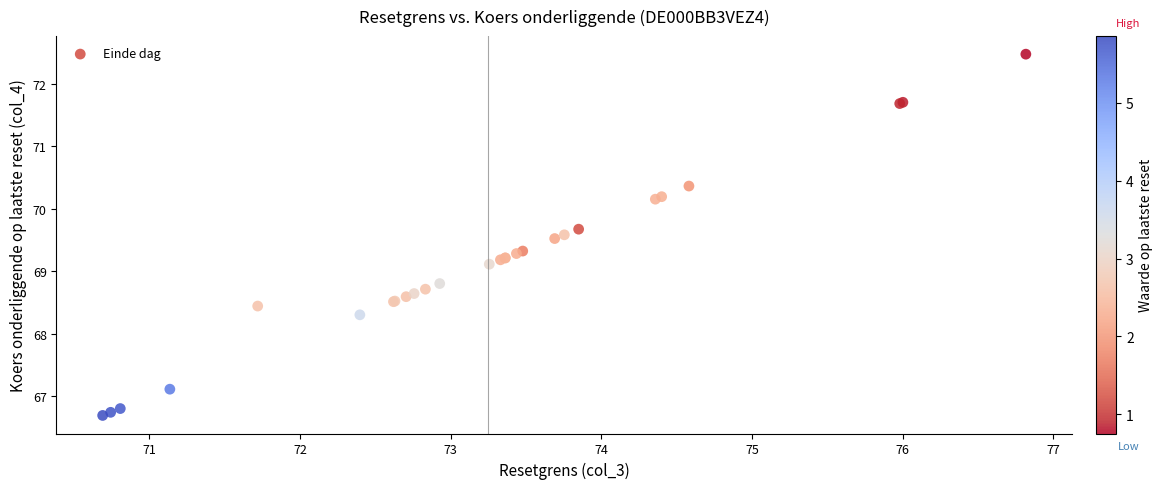

What Y value in the scatter plot is closest to 69?

69.1